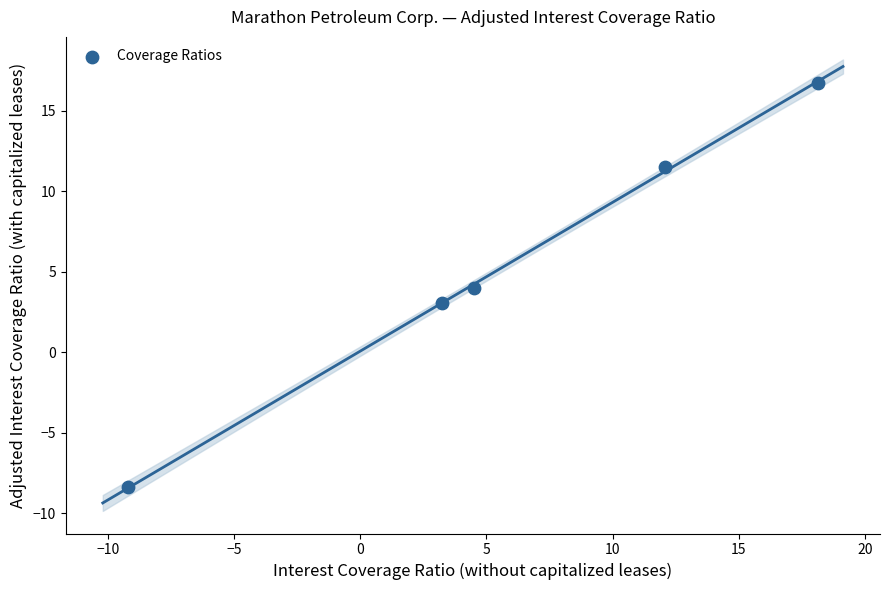

What is the range of X values (max minus min)?

27.3